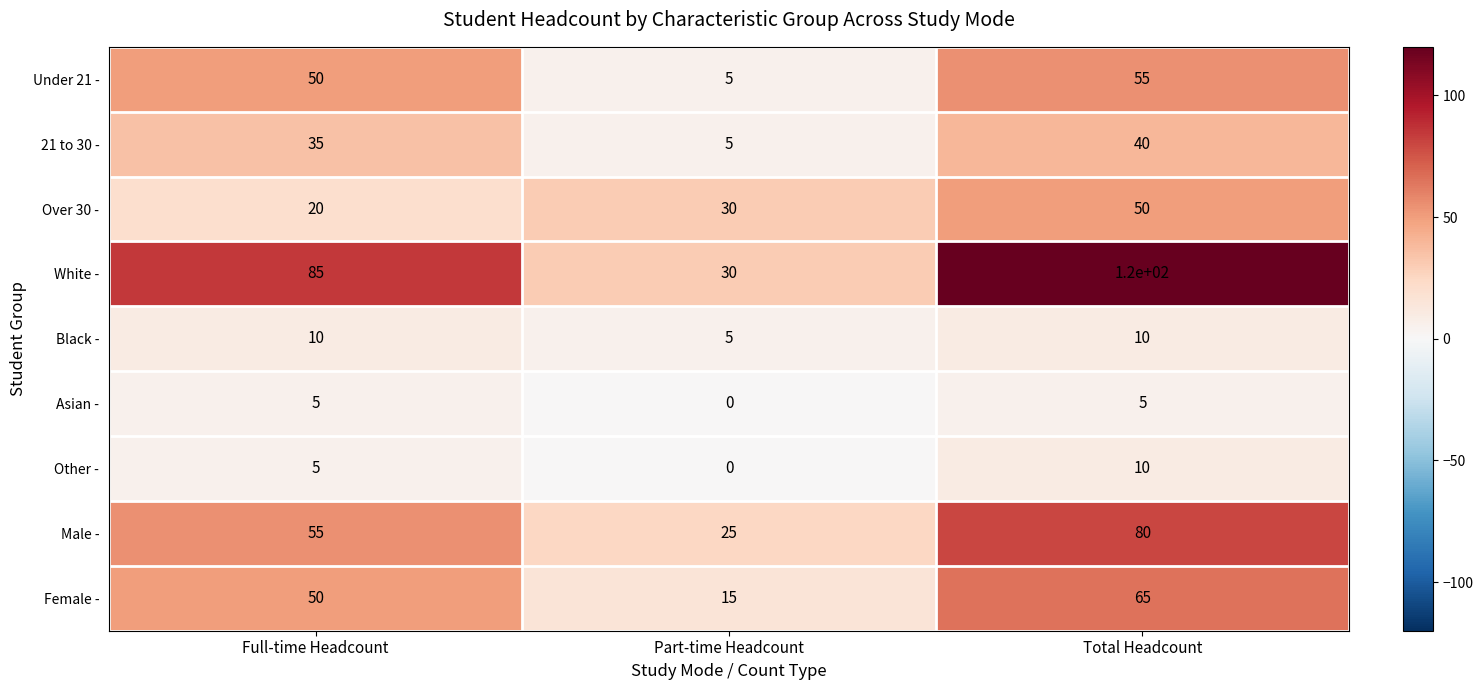

Reading right to left, transcribe all the data shown in this chart.

Under 21 -: 55	5	50
21 to 30 -: 40	5	35
Over 30 -: 50	30	20
White -: 120	30	85
Black -: 10	5	10
Asian -: 5	0	5
Other -: 10	0	5
Male -: 80	25	55
Female -: 65	15	50